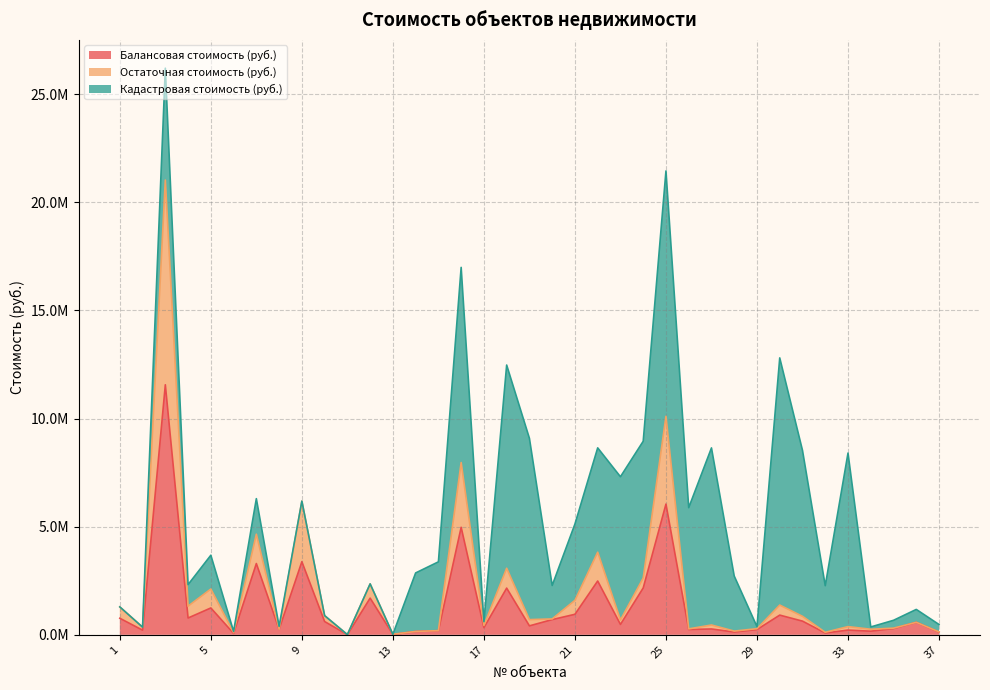

What is the average value of the Остаточная стоимость (руб.) series?

2104795.9